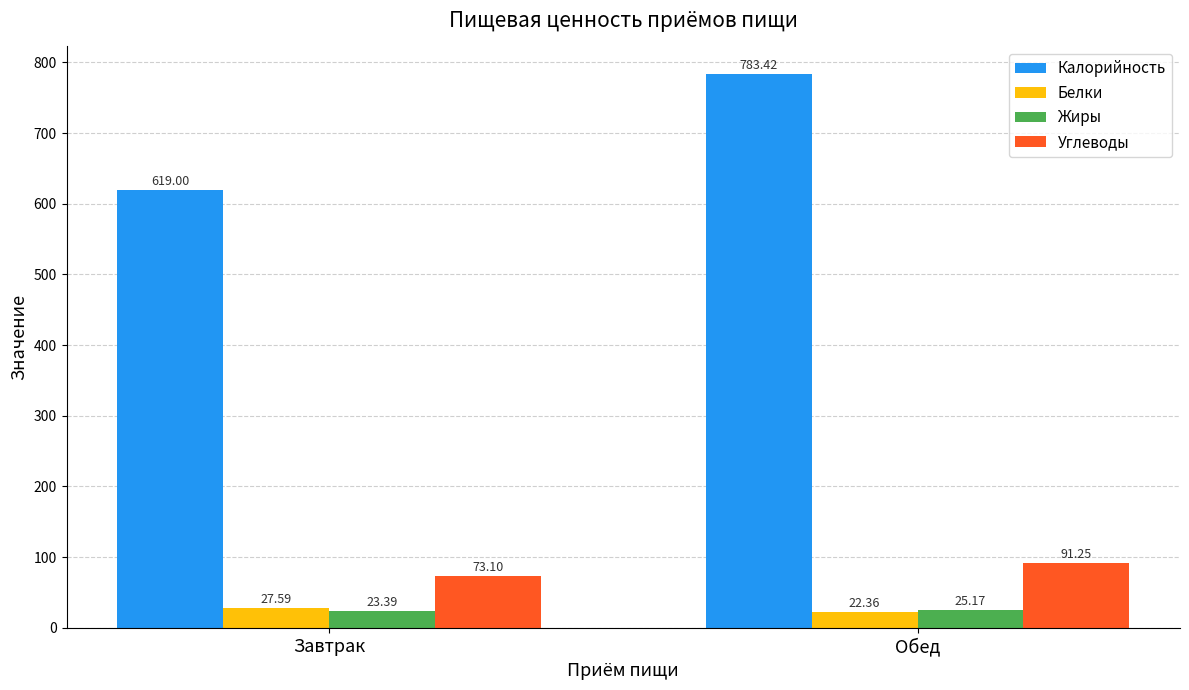

Which series has the widest spread of values?

Калорийность